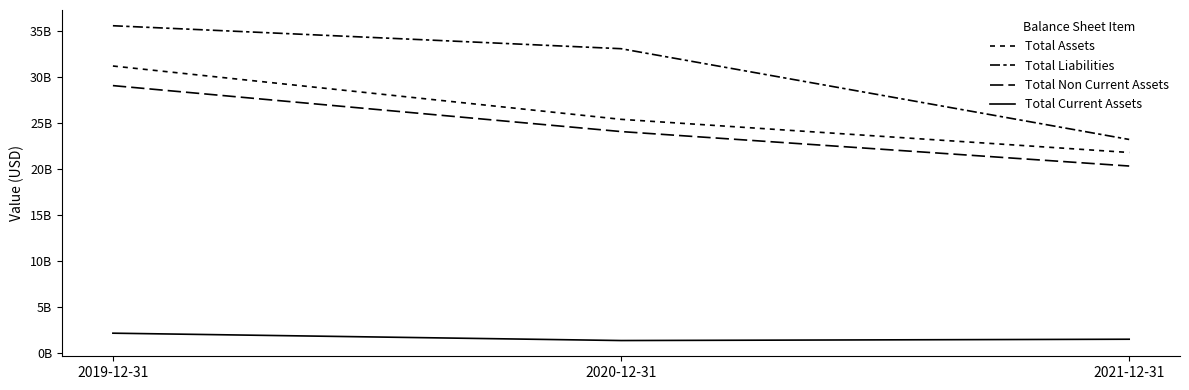

Does the chart have visible grid lines?

No